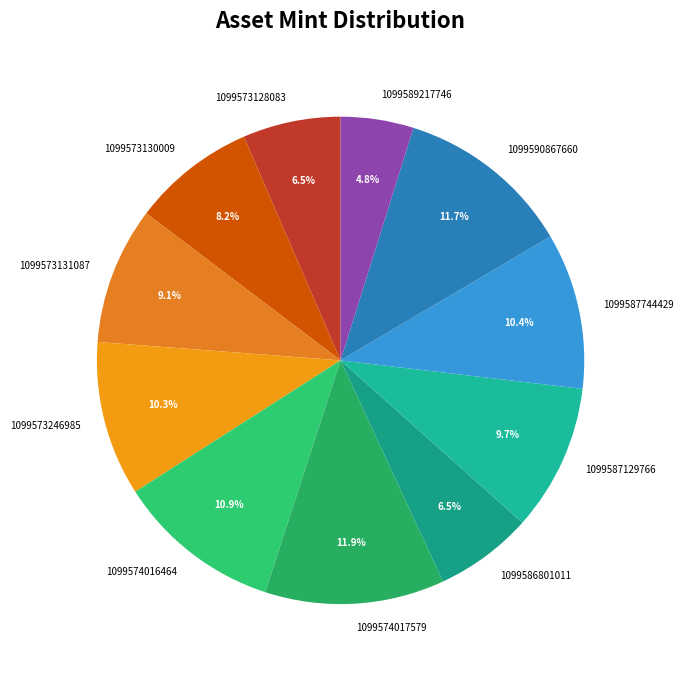

Is there a majority slice in this chart?

No